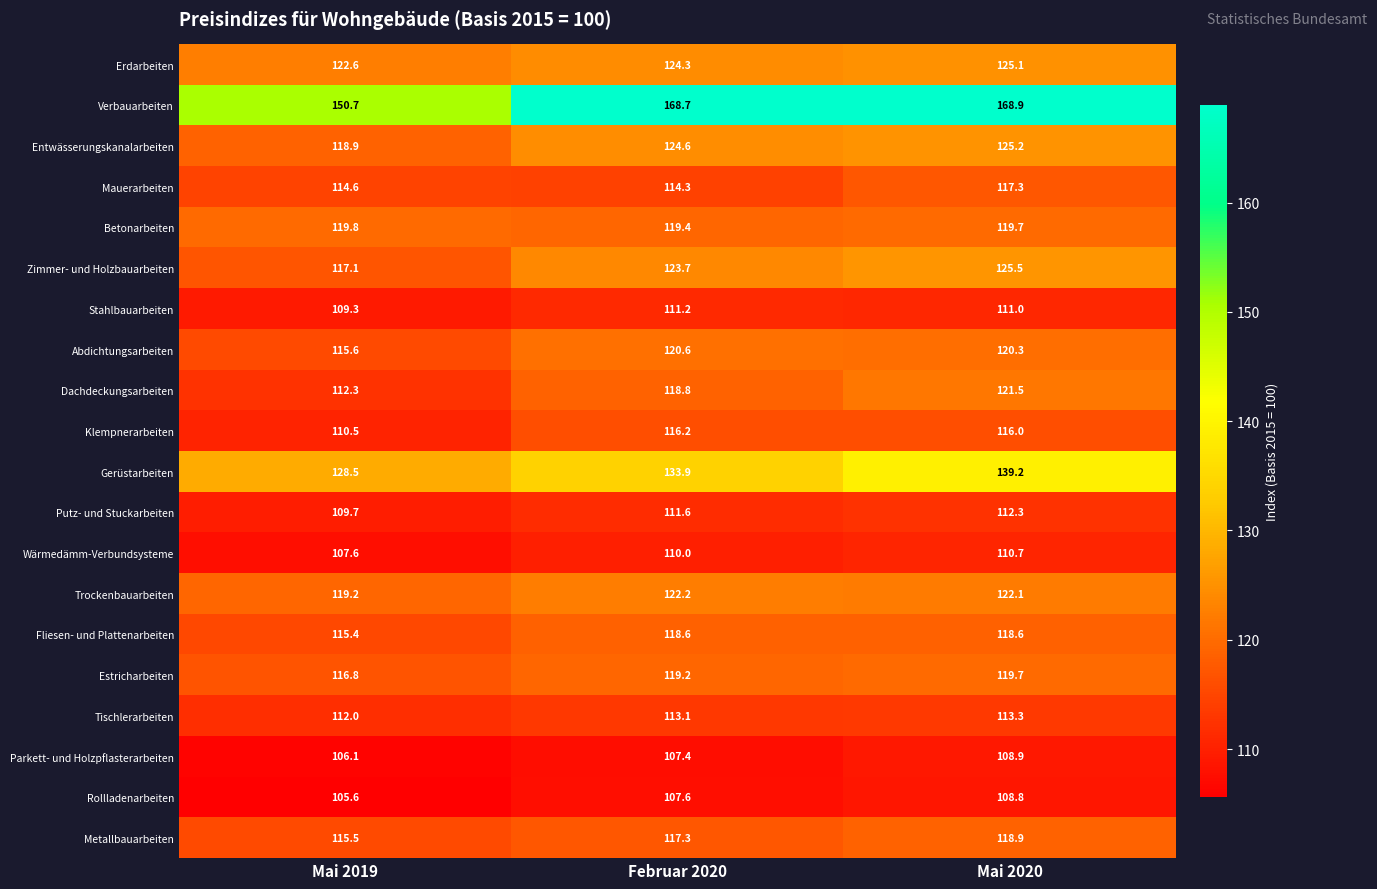

Is it true that Klempnerarbeiten equals 116.0 at Mai 2020?

True